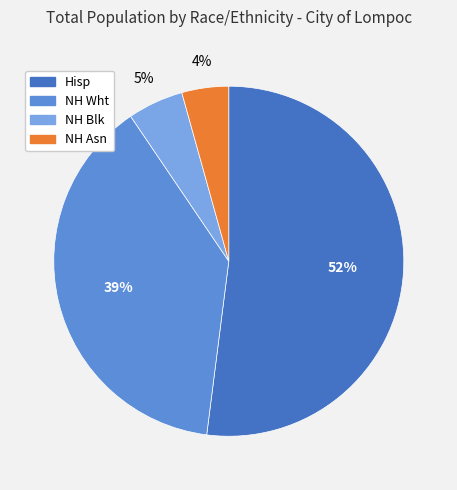

Is the sum of Hisp and NH Asn greater than half?

Yes